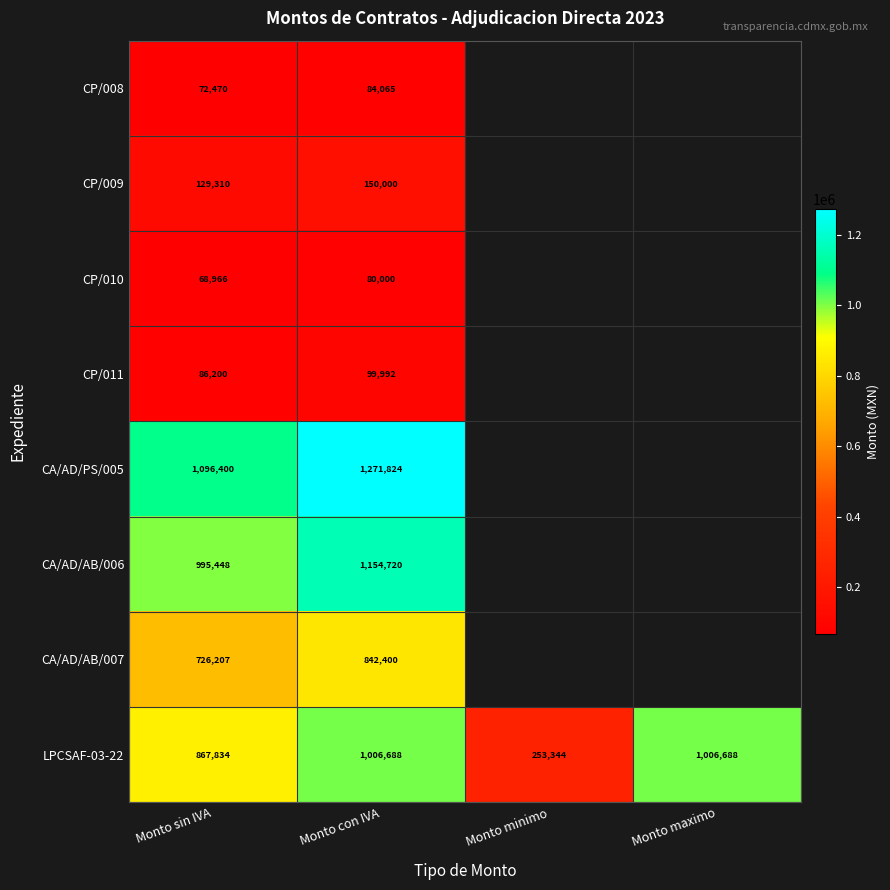

What is the maximum value shown in the chart?

1271824.0